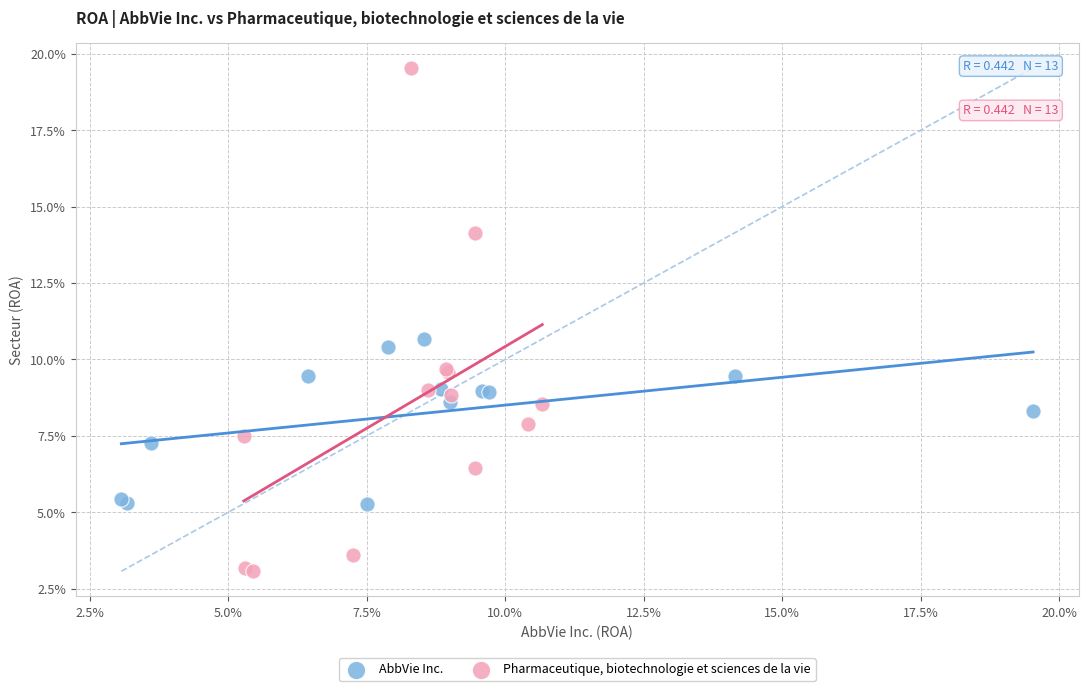

Which series reaches the minimum Y coordinate?

Pharmaceutique, biotechnologie et sciences de la vie